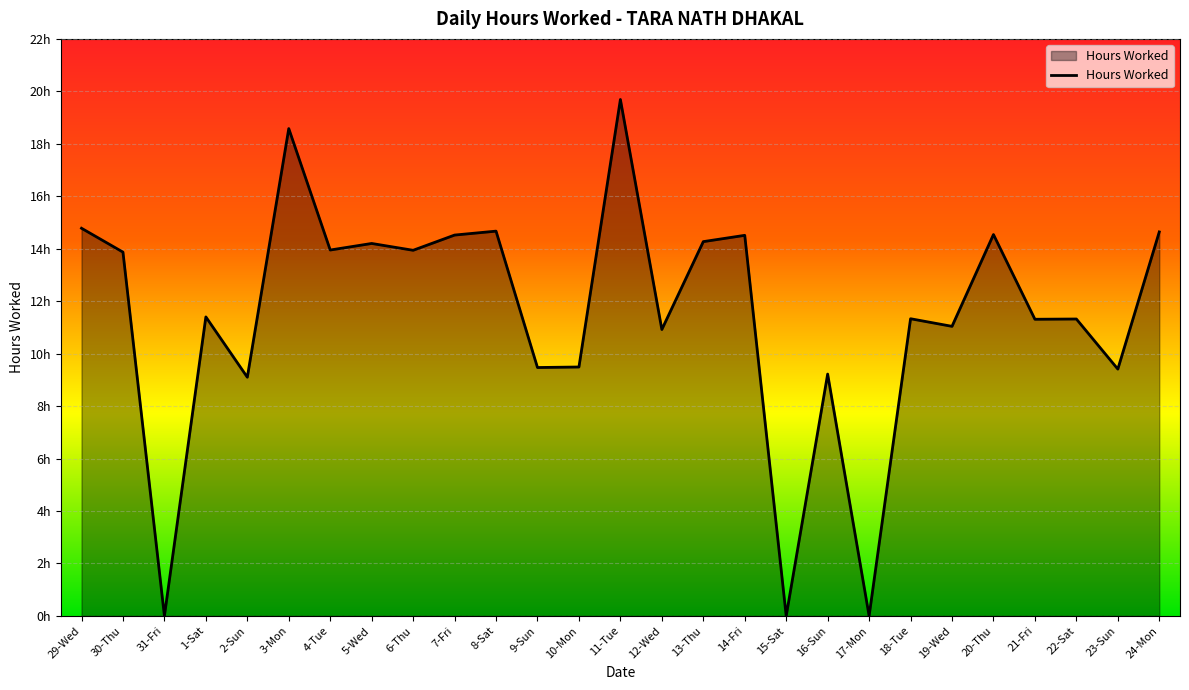

True or false: the data shows 11.3 at 18-Tue.

True